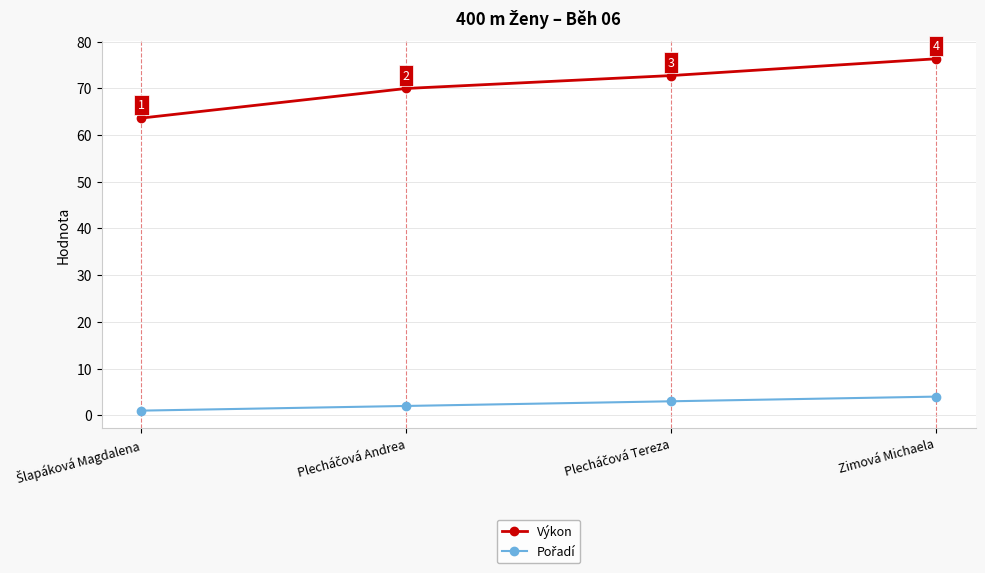

True or false: Výkon has more than 0 points higher than both neighbors.

False